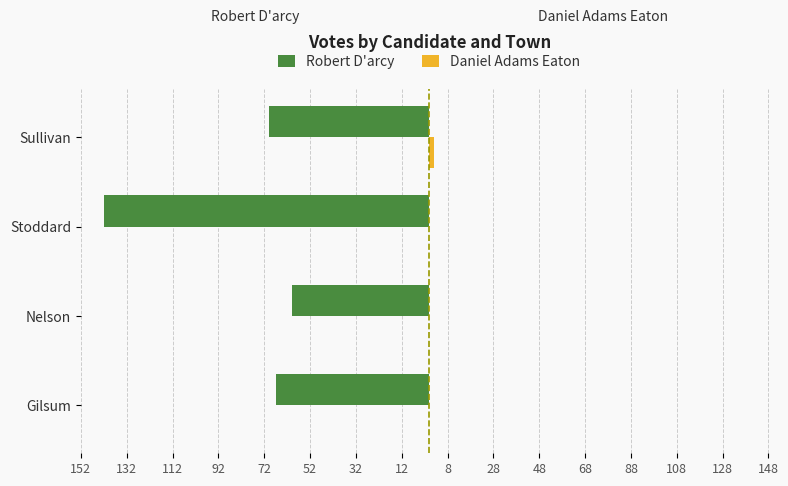

Are the bars horizontal?

Yes